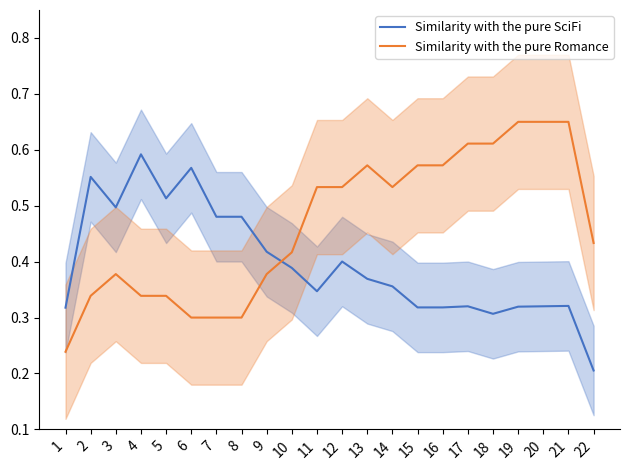

The value of Similarity with the pure SciFi at 18 is 0.4. True or false?

False